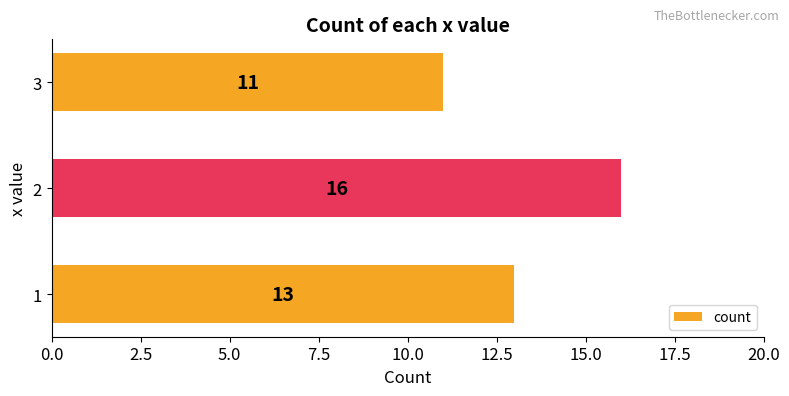

Reading bottom to top, list all the values displayed in this chart.

1=13	2=16	3=11